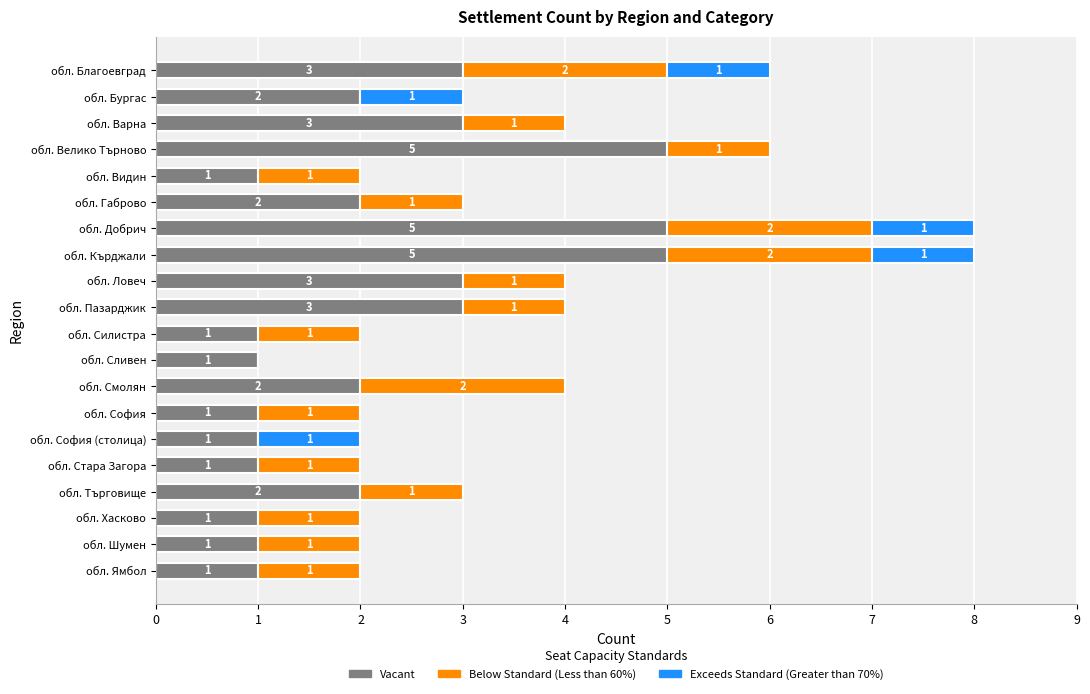

What is the total value across all series at обл. Пазарджик?

4